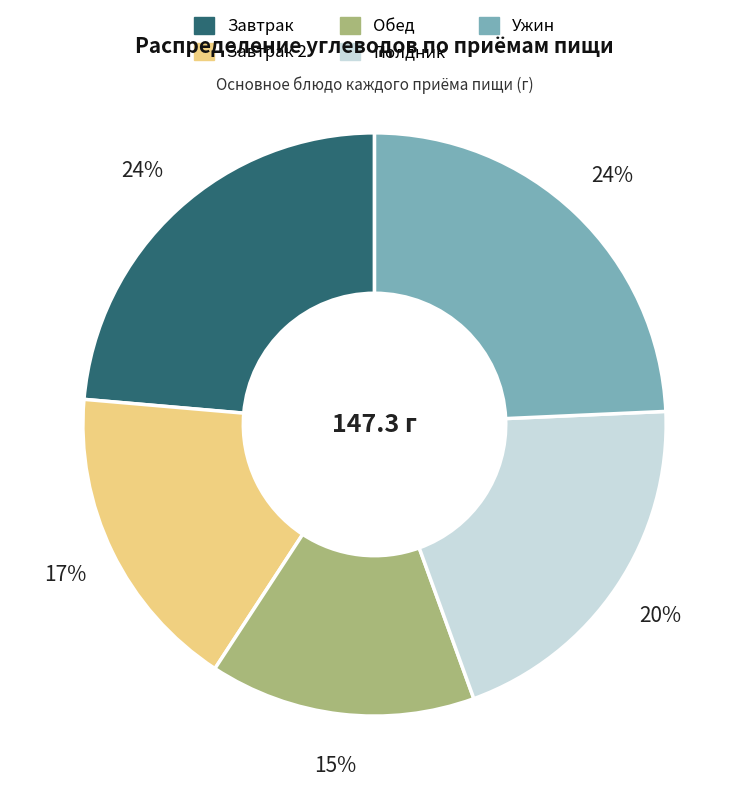

Does any single category account for the majority?

No